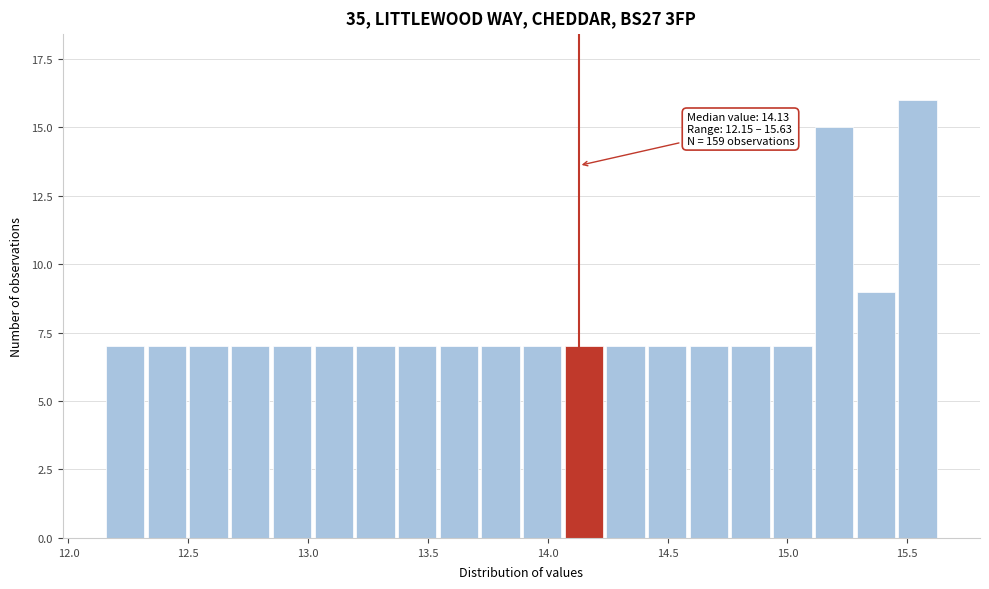

Read against the x-axis, roughly where is the centre of the tallest bar?

15.55